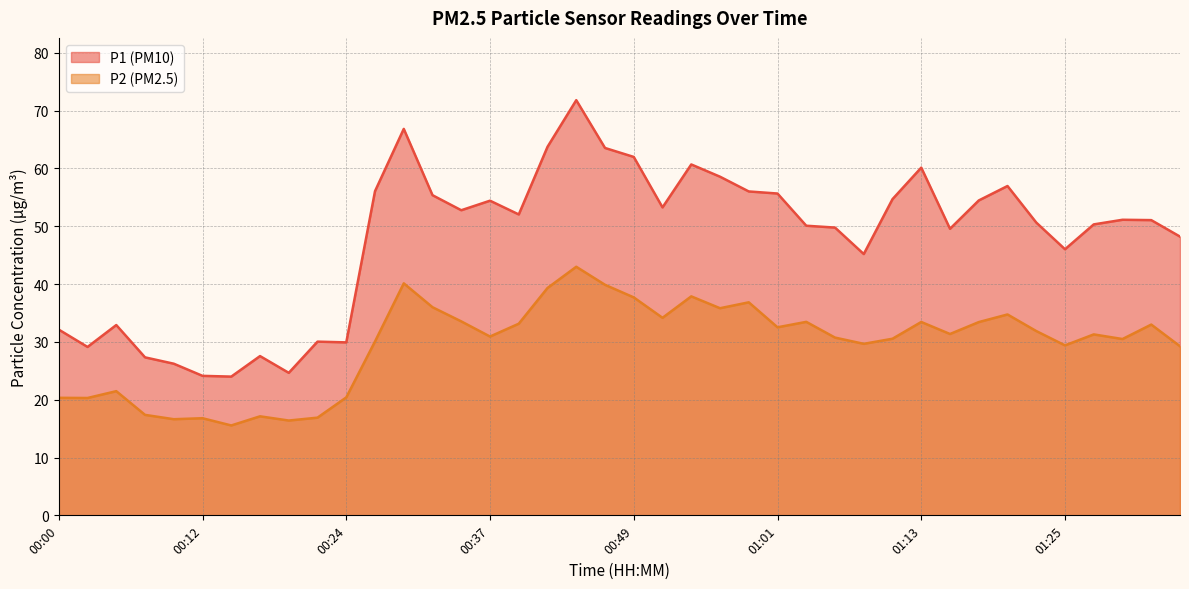

Read the P1 value at 00:44.

71.8